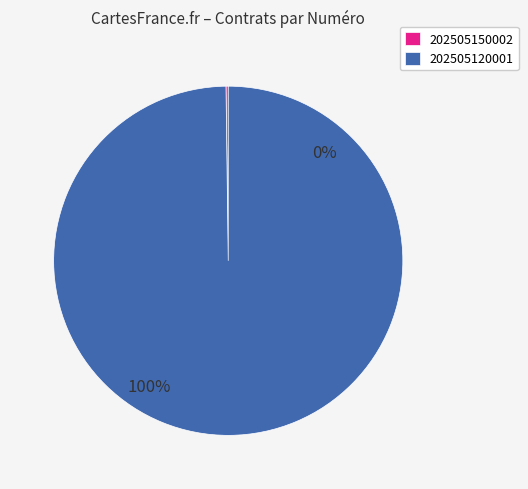

To the nearest percent, what is the difference between the largest and smallest slice percentages?

100%